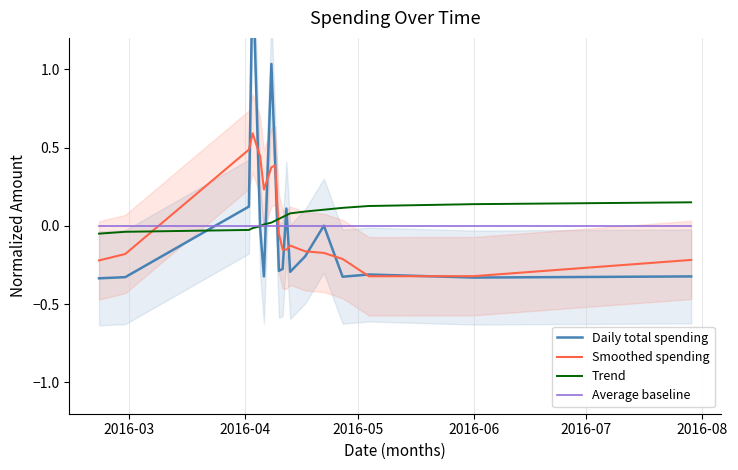

True or false: Trend and Smoothed spending cross at least once.

True